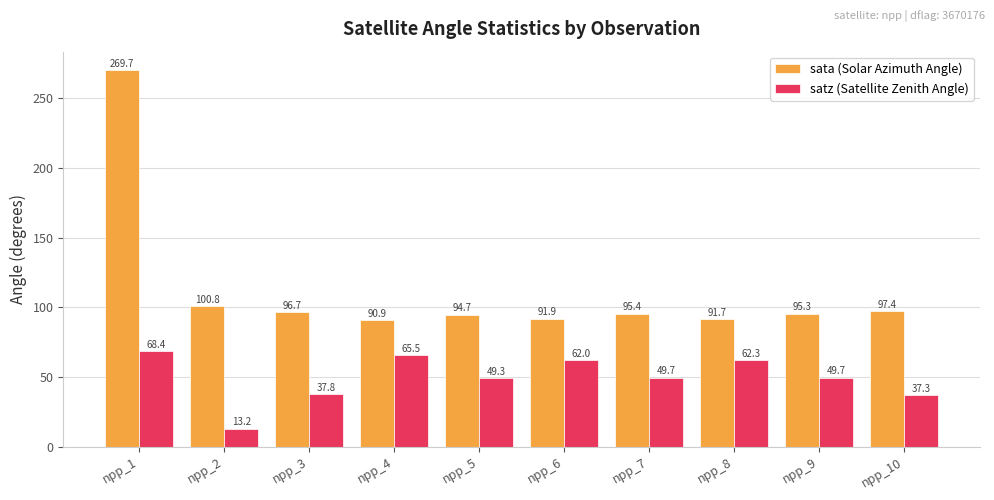

What is the sum of all satz (Satellite Zenith Angle) values?

495.3